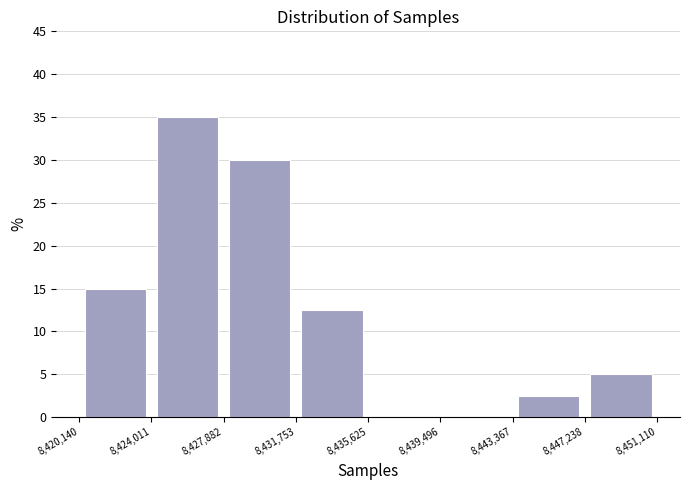

Which range on the x-axis has the tallest bar?

8,424,011 to 8,427,882